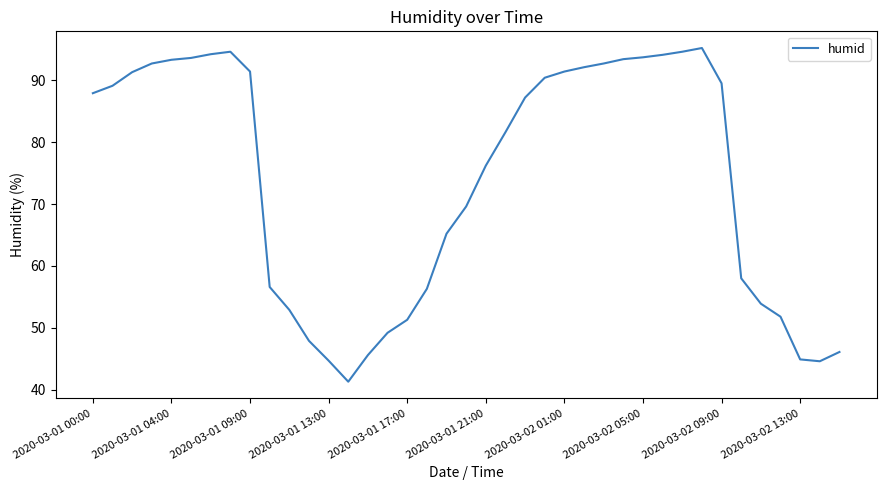

What is the difference between the maximum and minimum values?

53.9